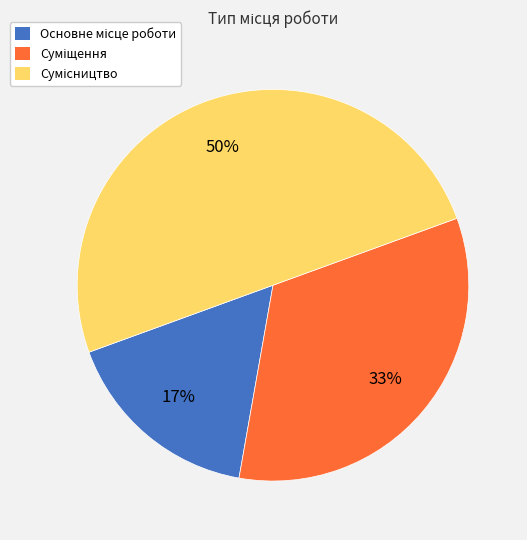

To the nearest percent, what is the difference between the largest and smallest slice percentages?

33%